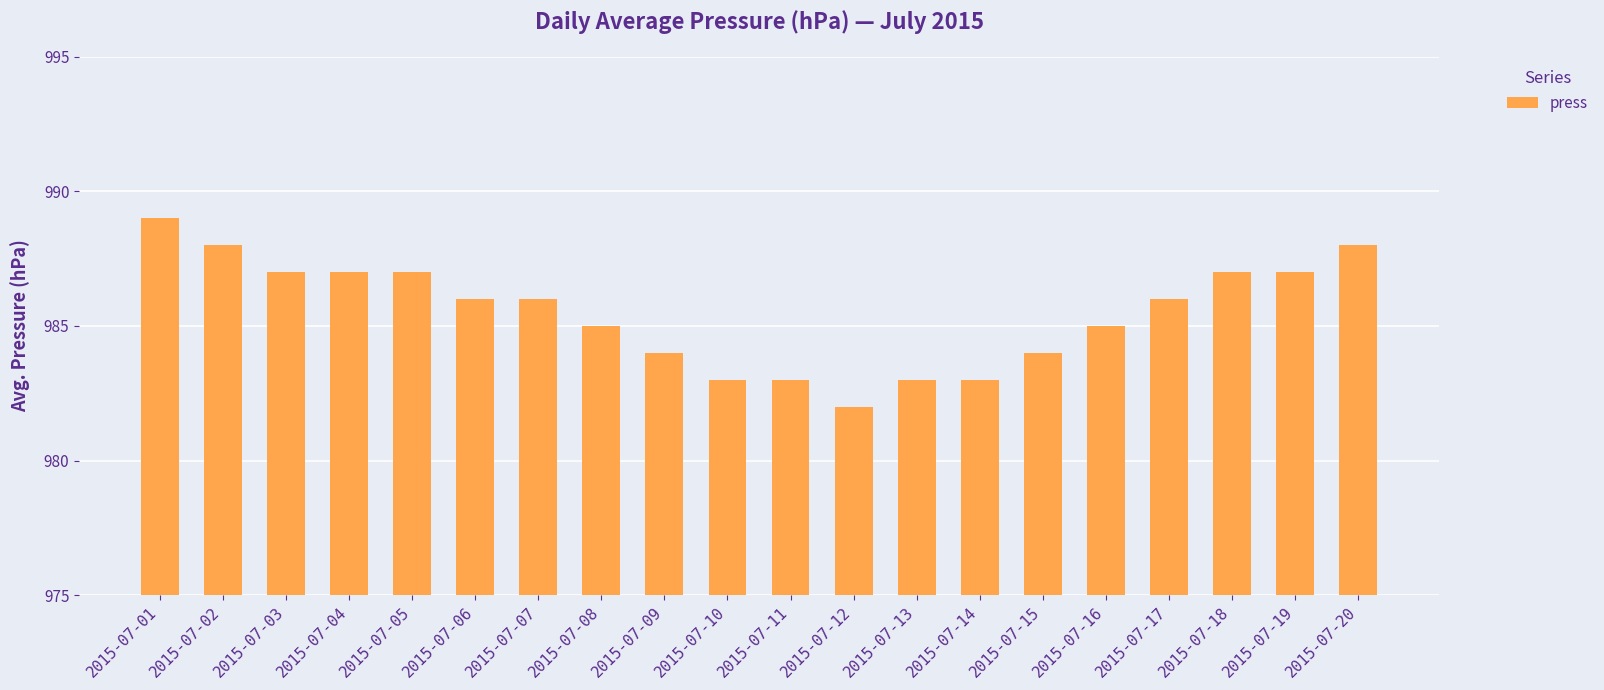

What is the ratio of the value at 2015-07-04 to the value at 2015-07-19?

1.0